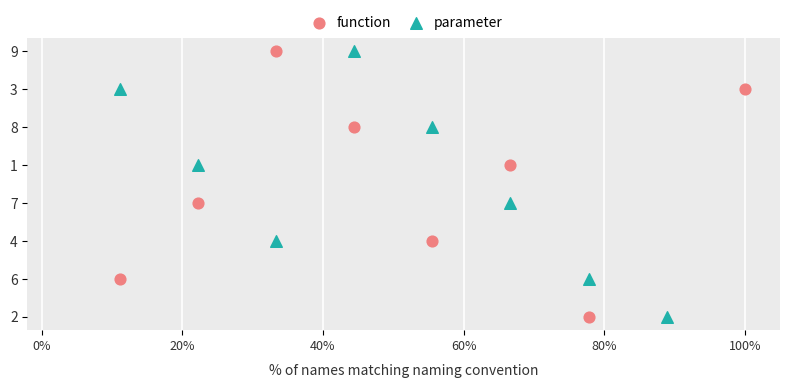

Which series contains the lowest Y value?

function